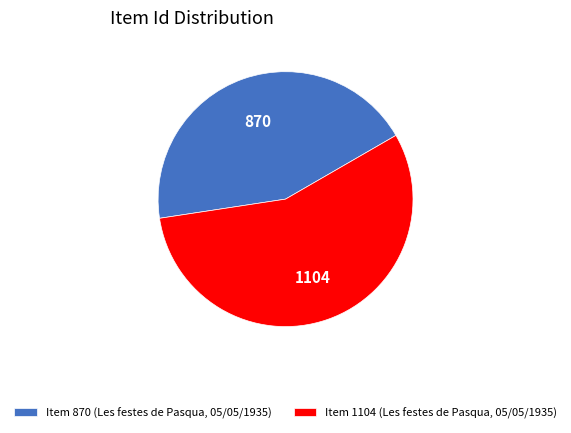

What is the largest slice in the pie chart?

Item 1104 (Les festes de Pasqua, 05/05/1935)